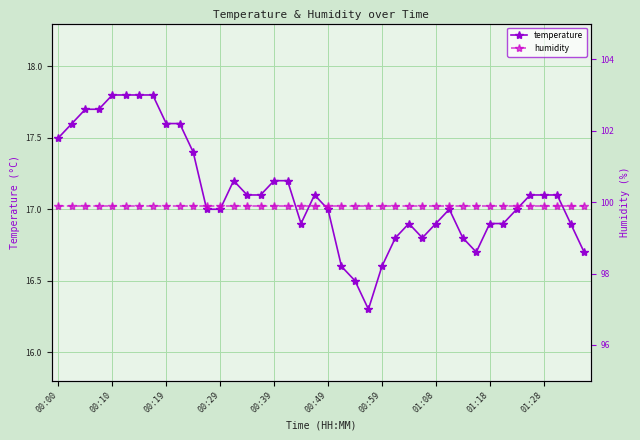

Rank the series by their average value, from highest to lowest.

humidity, temperature